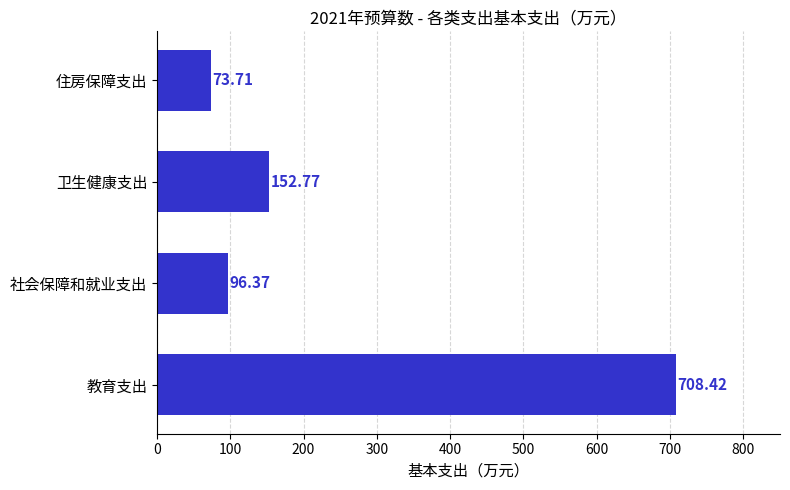

What is the difference between the maximum and minimum values?

634.7